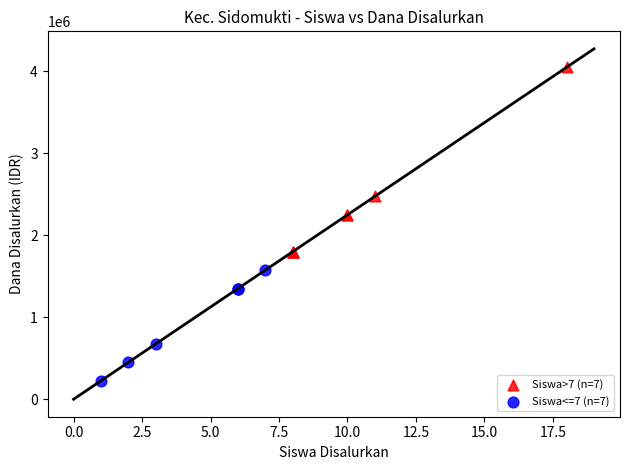

Which series has the widest spread of Y values?

Siswa>7 (n=7)